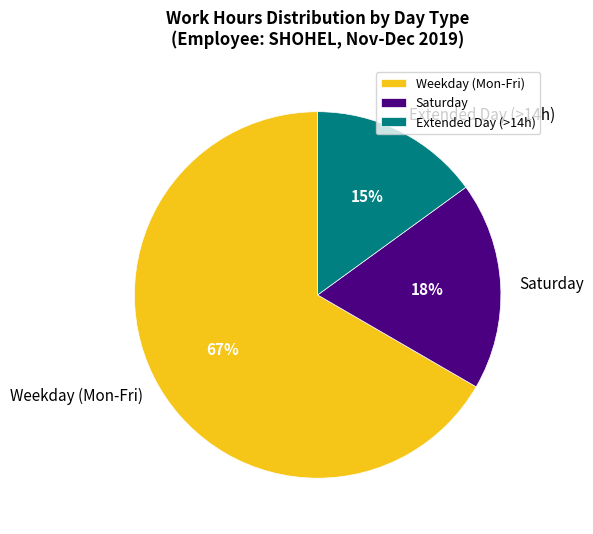

Rank the categories by value from lowest to highest.

Extended Day (>14h), Saturday, Weekday (Mon-Fri)